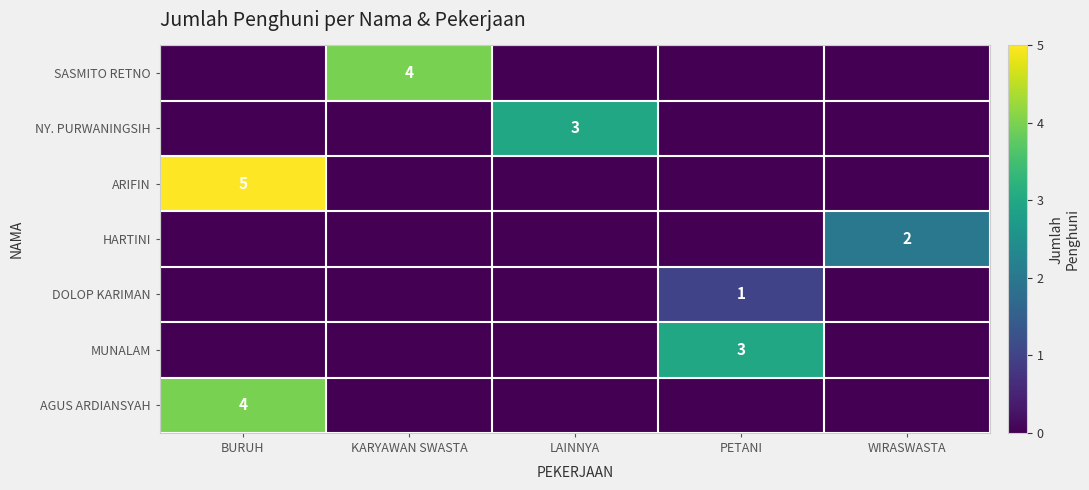

How many NY. PURWANINGSIH values are between 0 and 1?

4